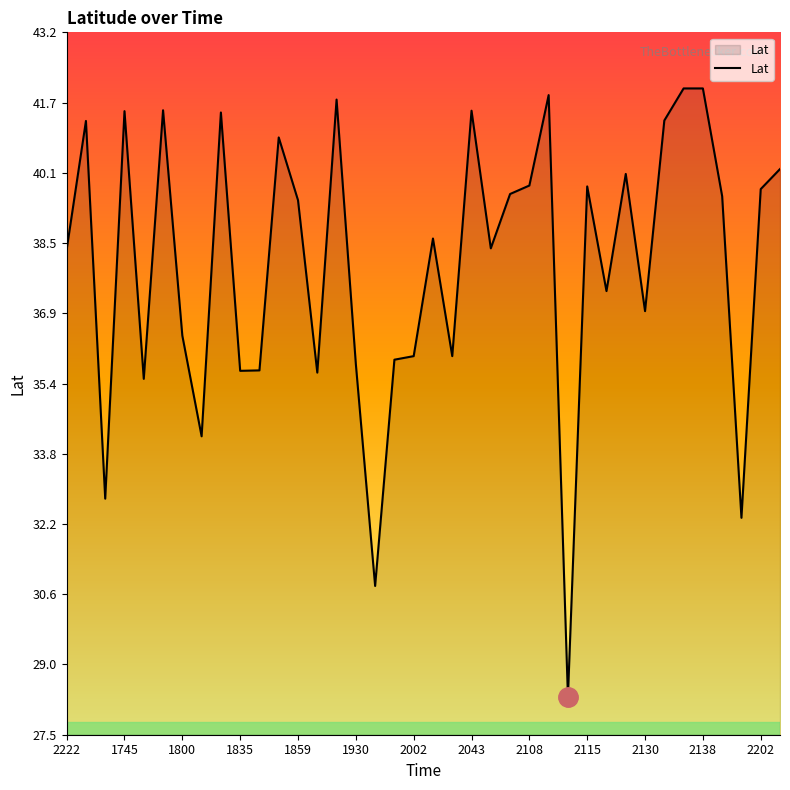

What is the difference between the maximum and minimum values?

13.7